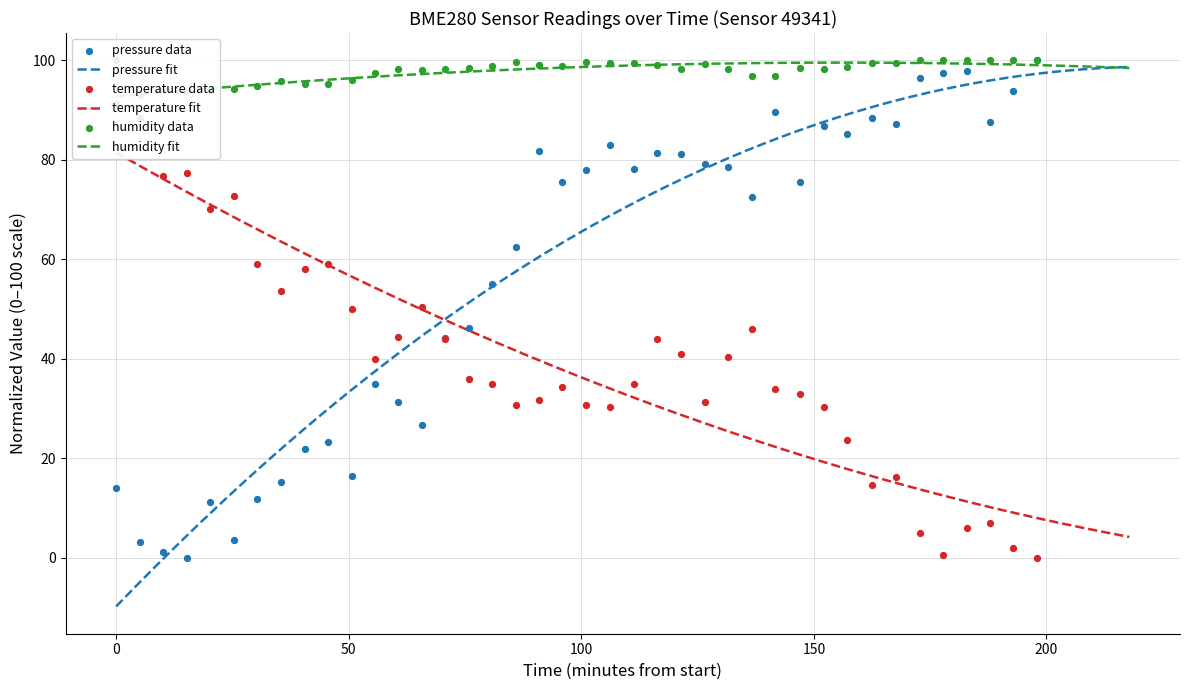

At how many categories does at least one series exceed 39?

40